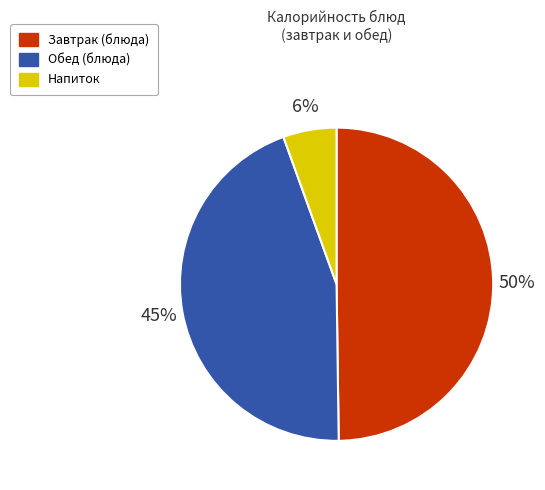

Is there any slice that represents more than half of the pie?

No